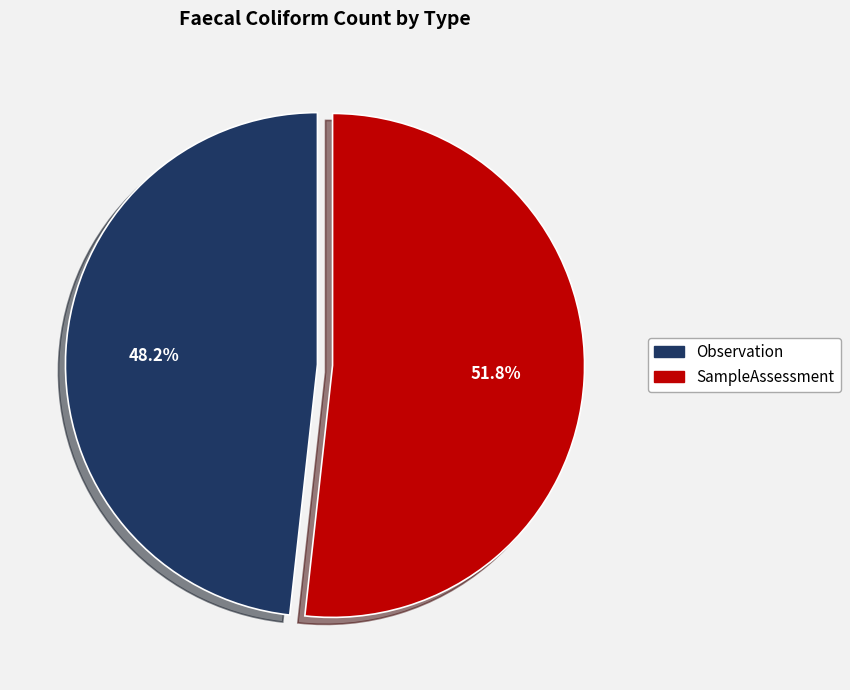

Approximately how many times larger is the value at Observation compared to SampleAssessment?

0.9